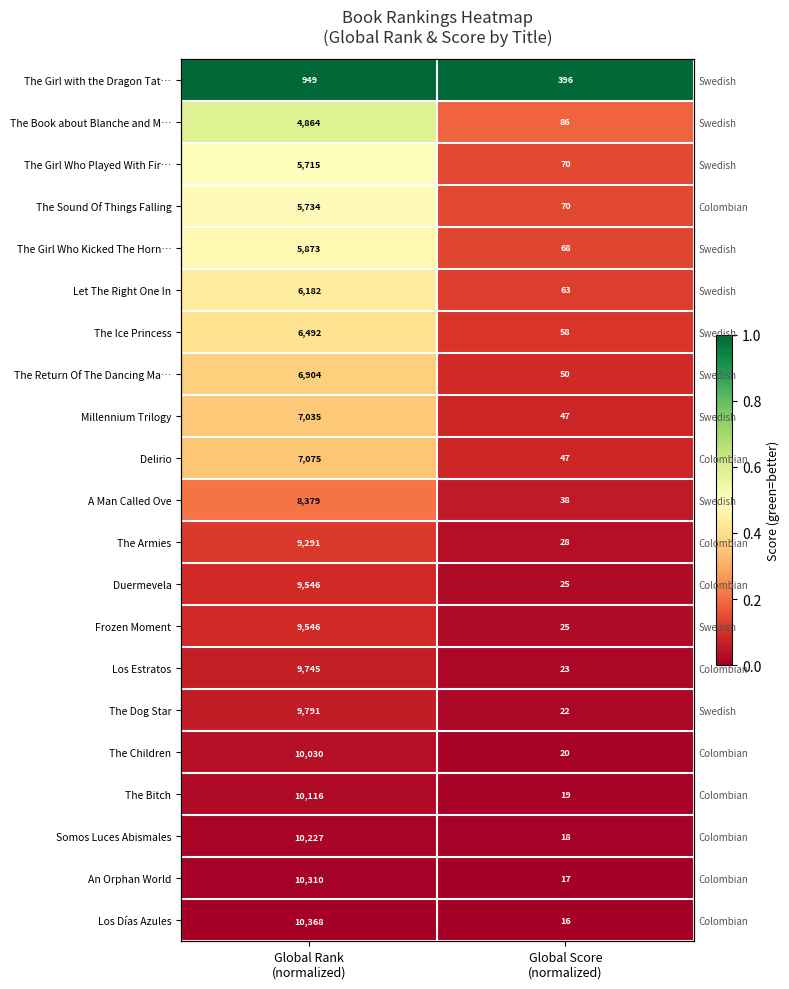

Is it true that The Return Of The Dancing Ma… equals 0.4 at Global Rank (normalized)?

True